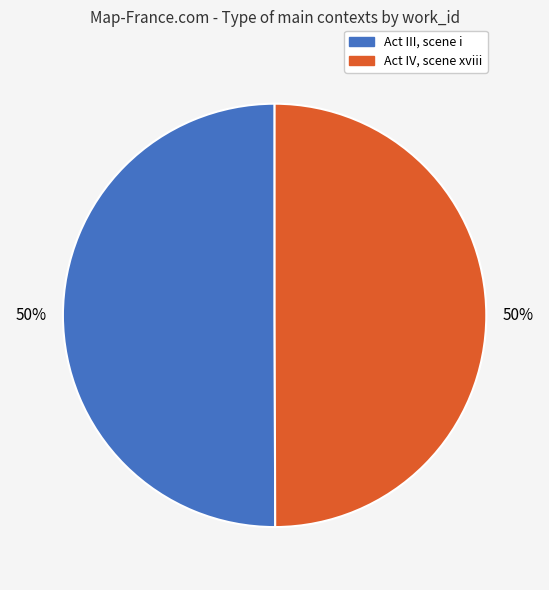

To the nearest percent, what portion does Act IV, scene xviii represent?

50%